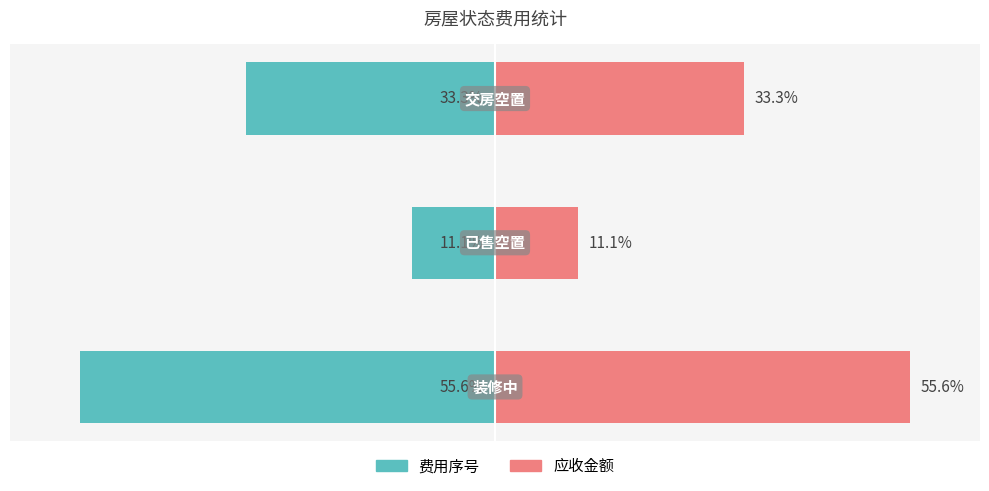

What is the minimum value for 费用序号?

-55.6